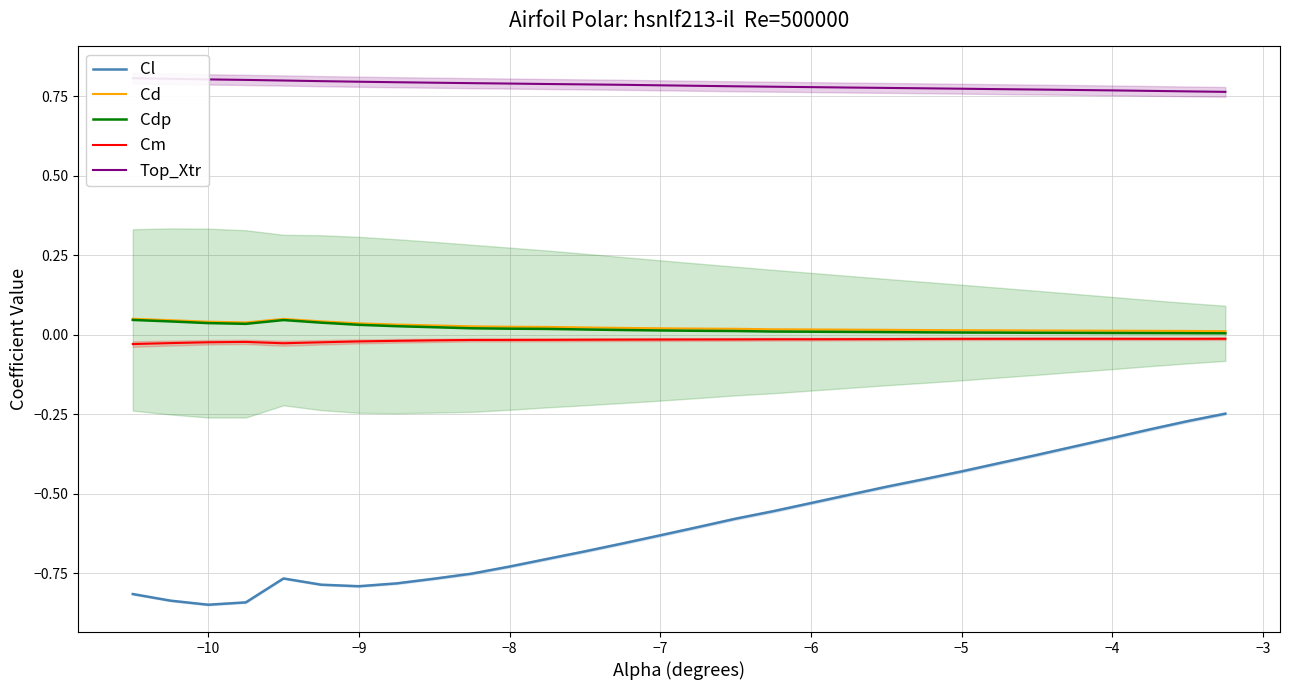

True or false: Cd and Cl intersect in this chart.

False